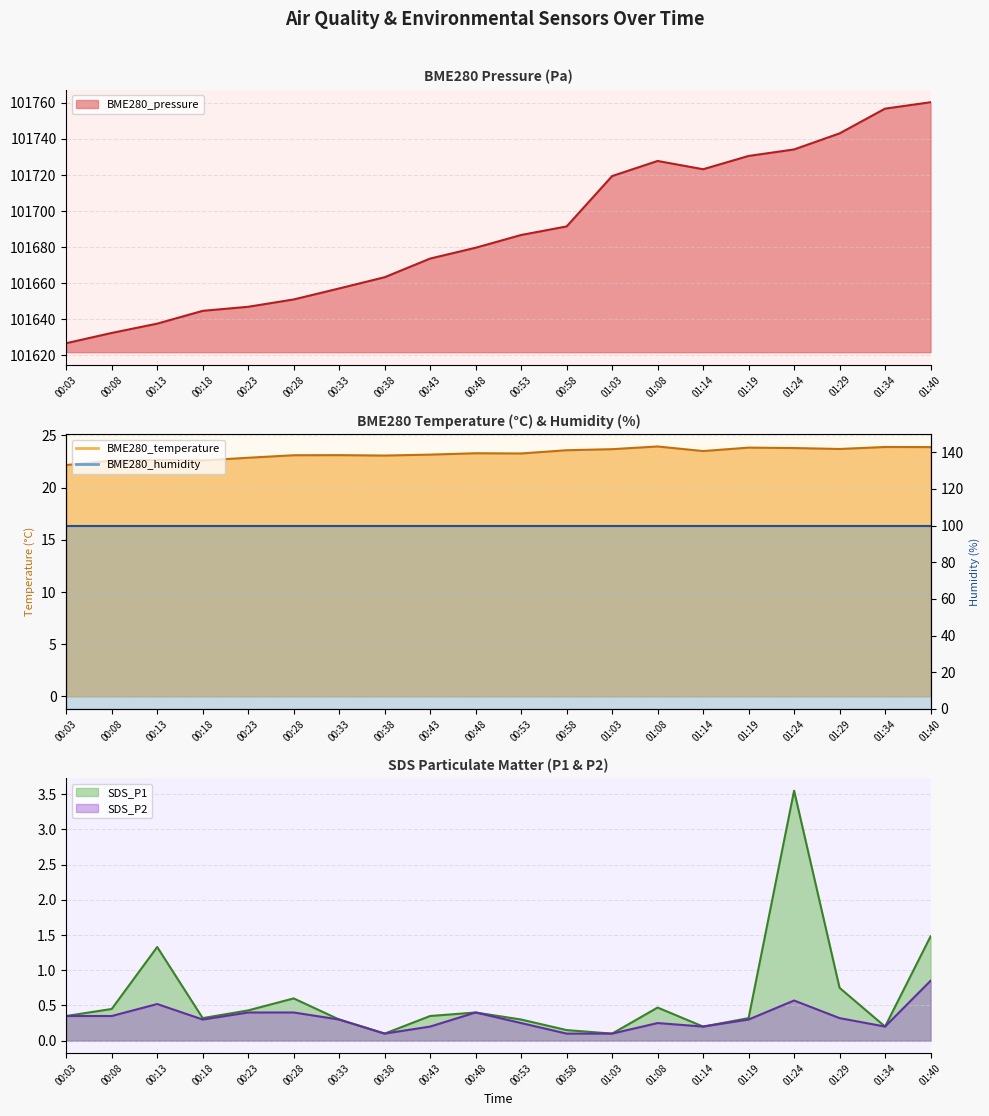

List the labels in order of SDS_P1 value, smallest first.

00:38, 01:03, 00:58, 01:14, 01:34, 00:33, 00:53, 00:18, 01:19, 00:03, 00:43, 00:48, 00:23, 00:08, 01:08, 00:28, 01:29, 00:13, 01:40, 01:24